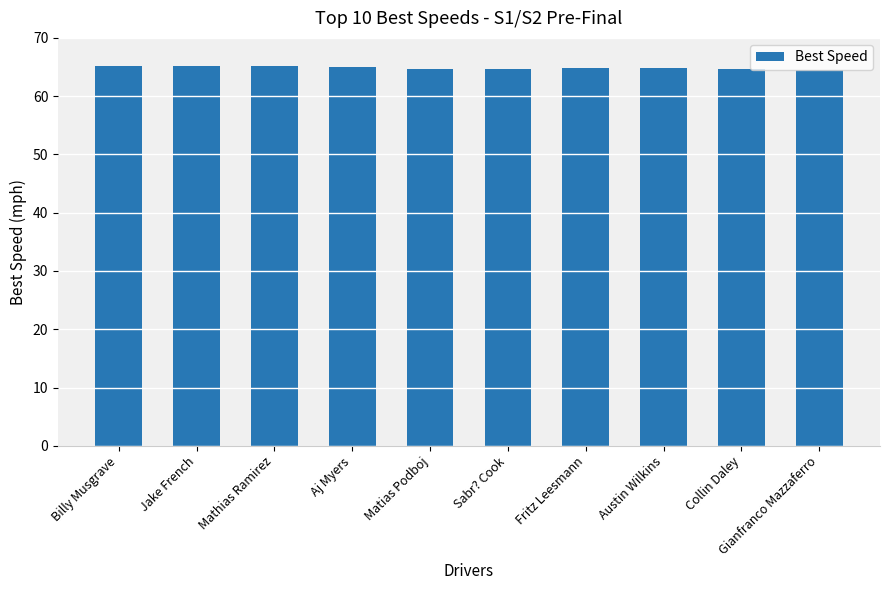

What is the ratio of the value at Gianfranco Mazzaferro to the value at Matias Podboj?

1.0